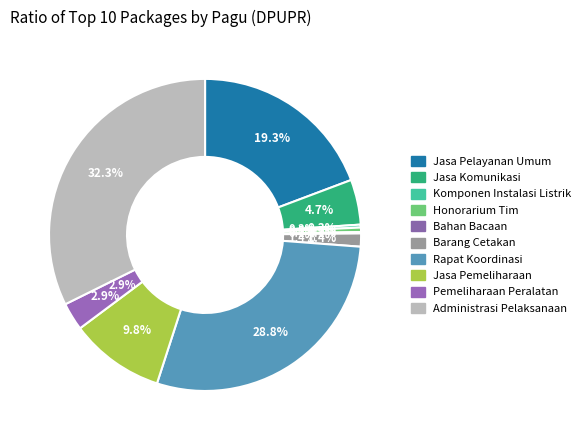

To the nearest percent, what portion does Penyediaan Jasa Pelayanan Umum Kantor represent?

19%